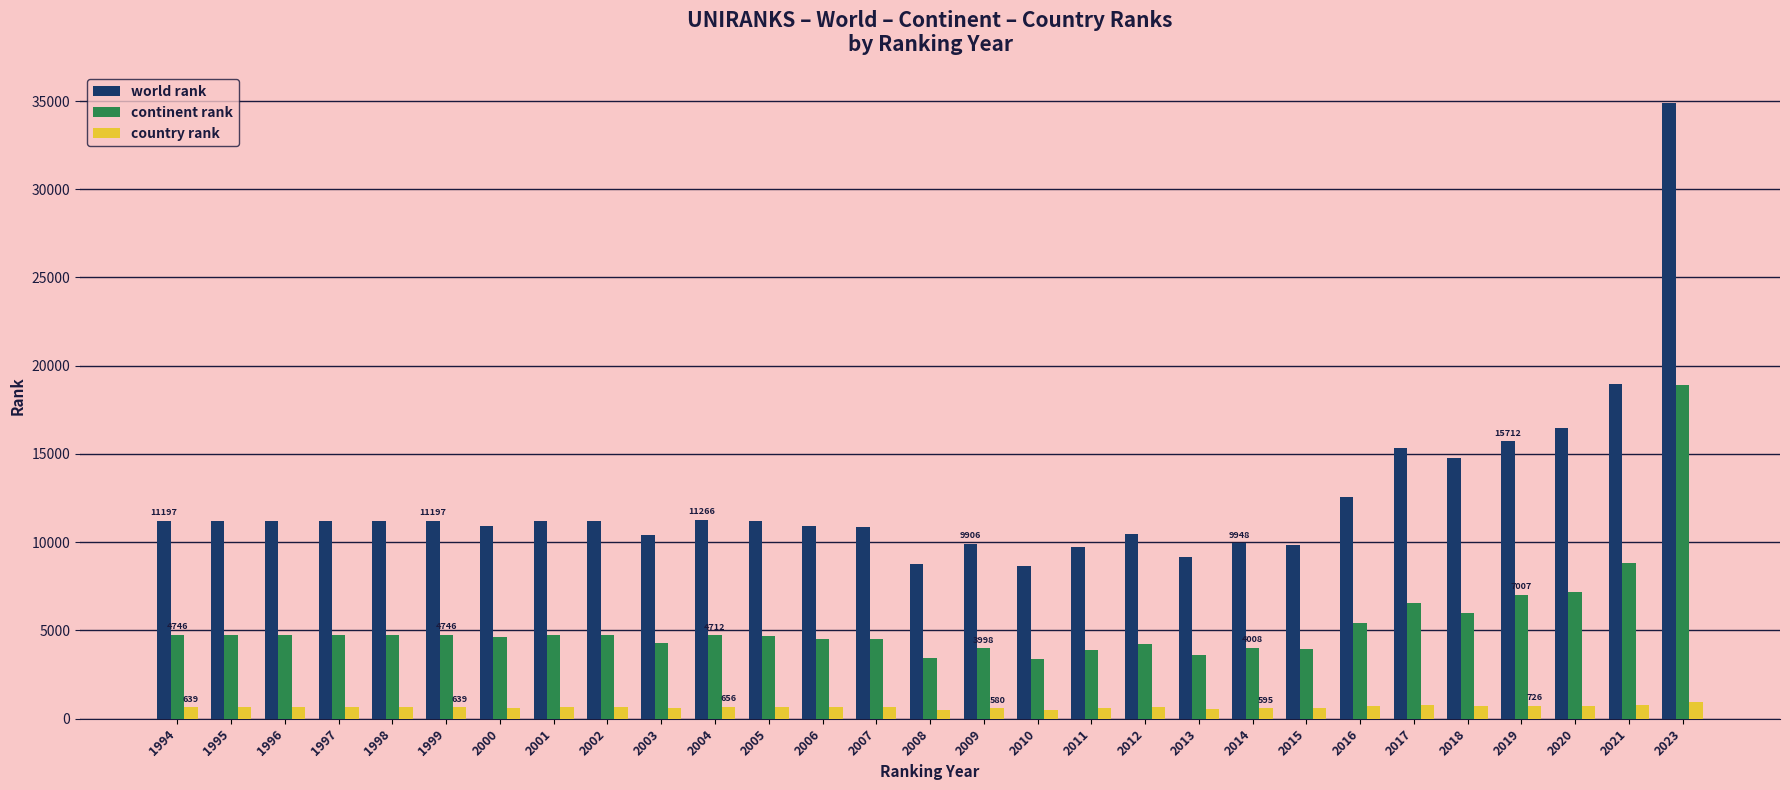

What is the greatest value displayed?

34887